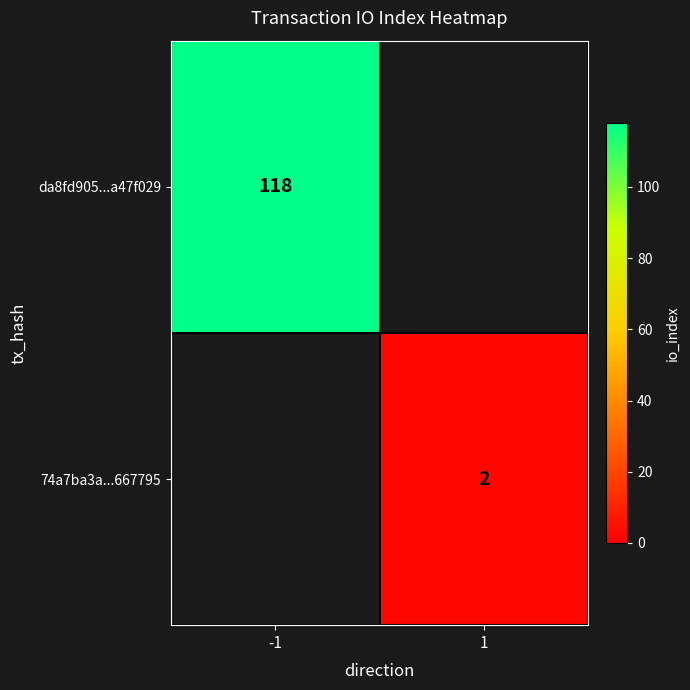

True or false: da8fd905...a47f029 has a value of 155 at -1.

False